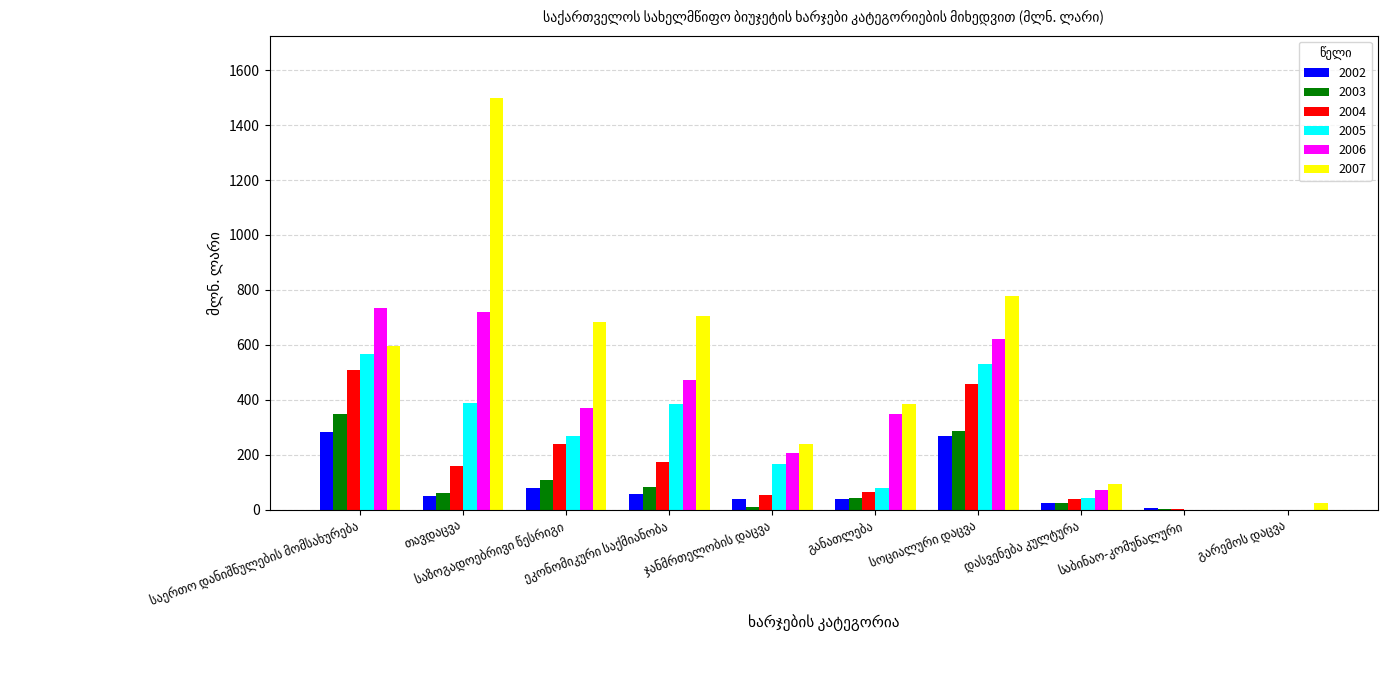

Which series has the largest range (max minus min)?

2007